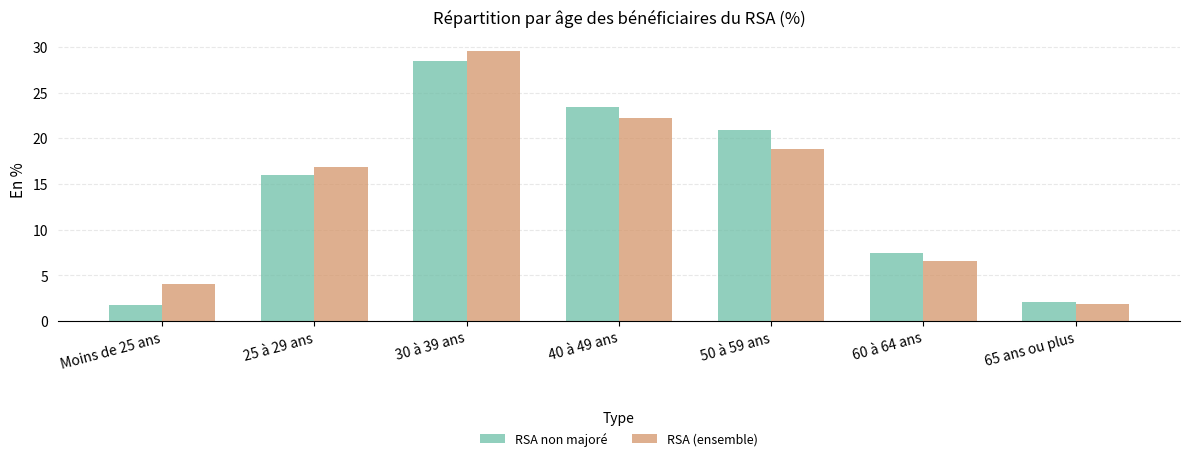

Reading left to right, what are all the values shown in this chart?

RSA non majoré: 1.7	16.0	28.5	23.4	20.9	7.4	2.1
RSA (ensemble): 4.1	16.8	29.6	22.2	18.8	6.6	1.8